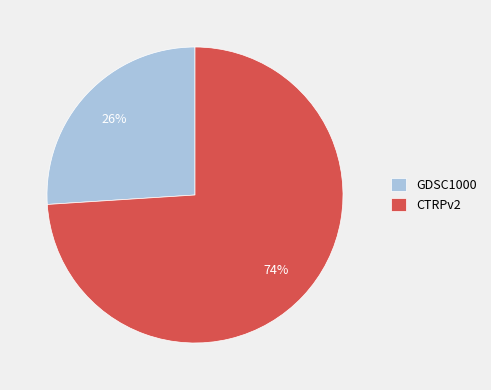

How many slices are in this pie chart?

2